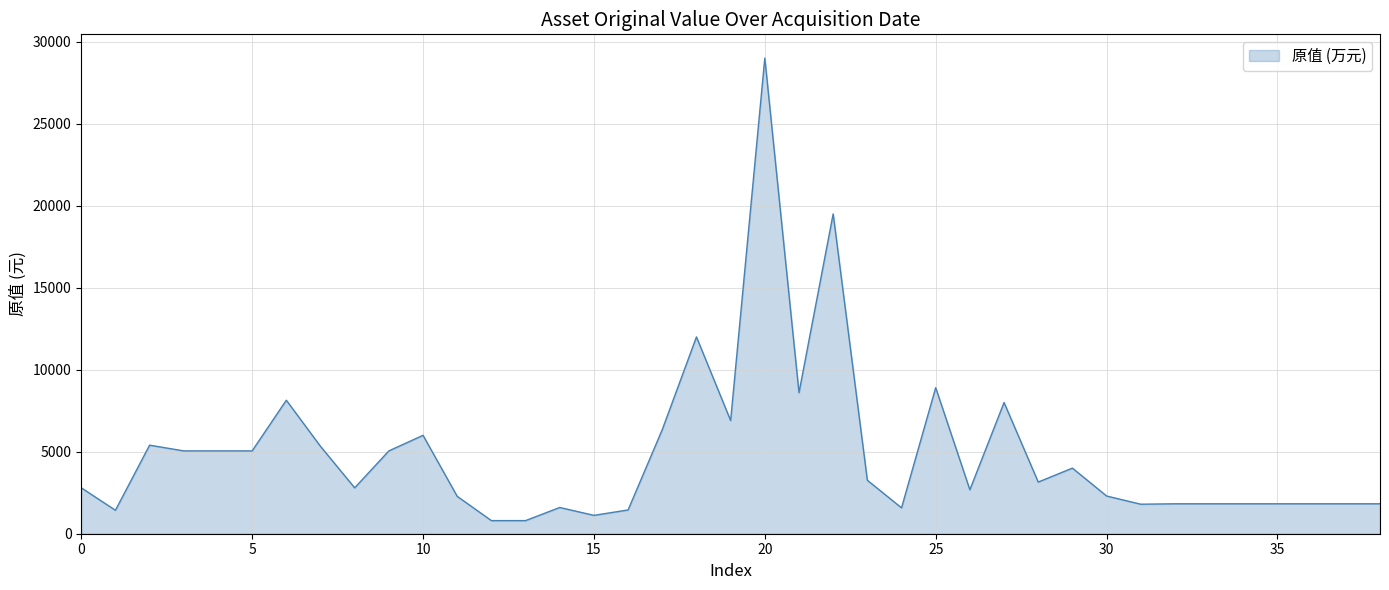

What is the greatest value displayed?

29000.0